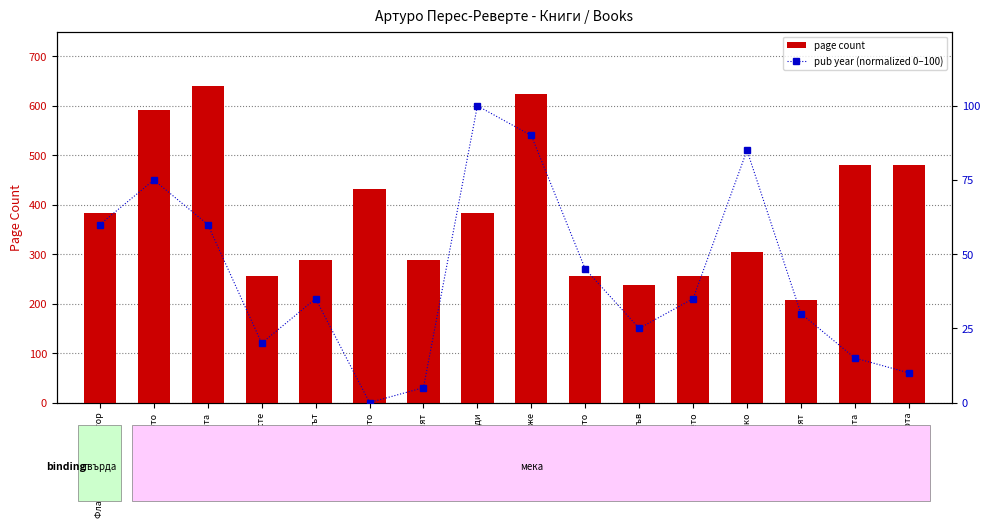

The value of page count at Сиди is 678. True or false?

False